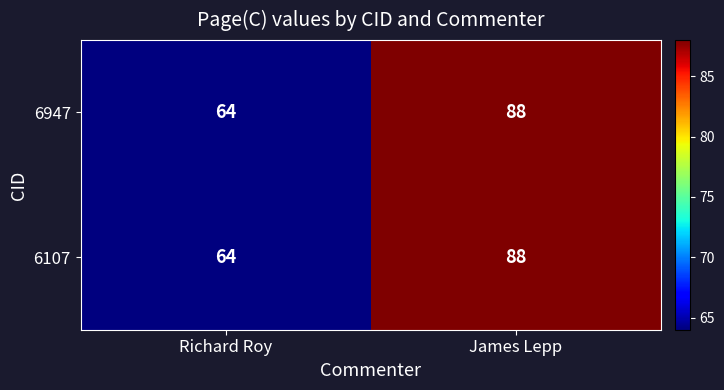

Count the number of data series in this chart.

2